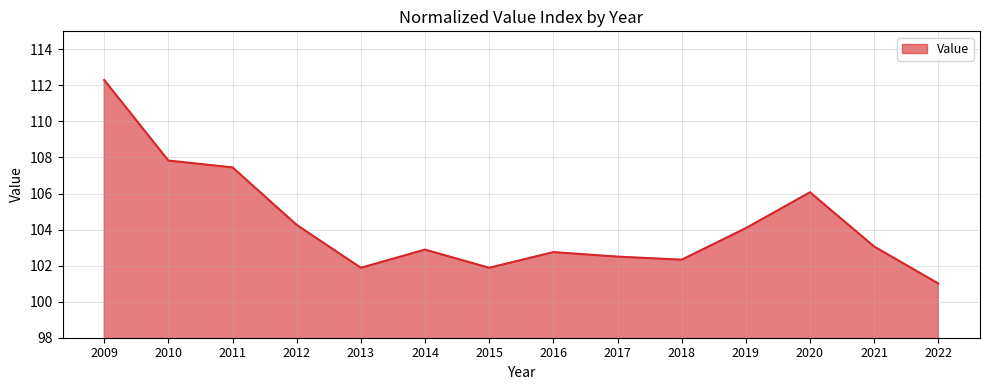

Between 2012 and 2011, which is larger?

2011